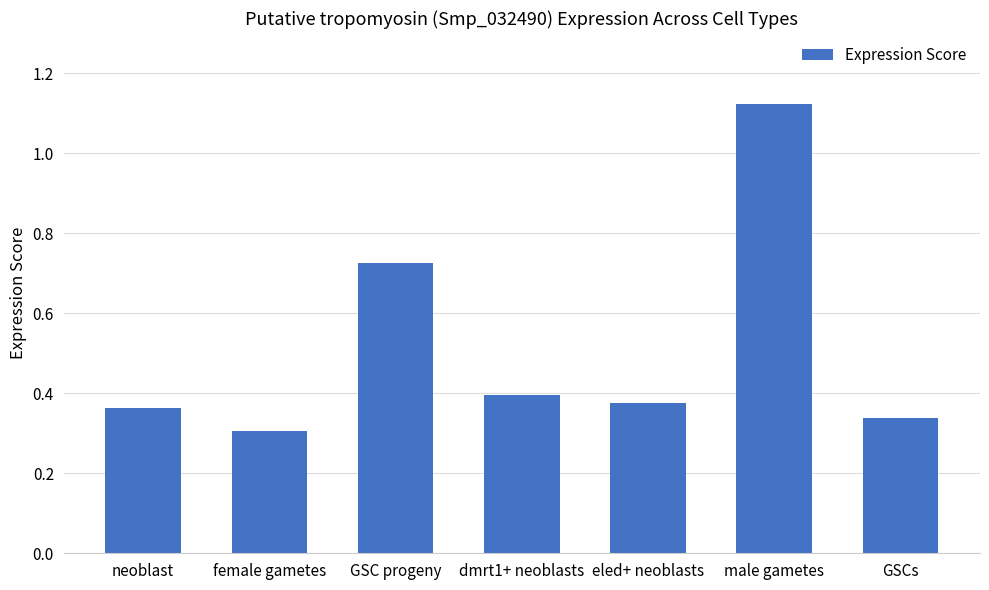

The chart shows a value of 0.4 at dmrt1+ neoblasts. True or false?

True